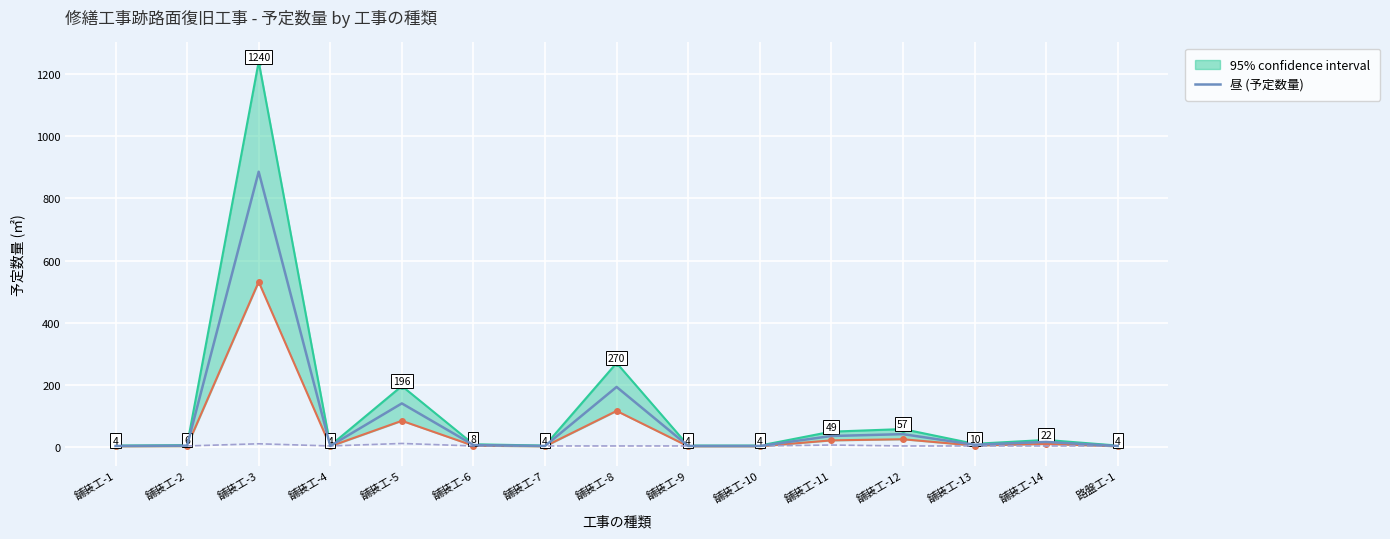

True or false: 夜 (予定数量) has a value of 1 at 路盤工-1.

False